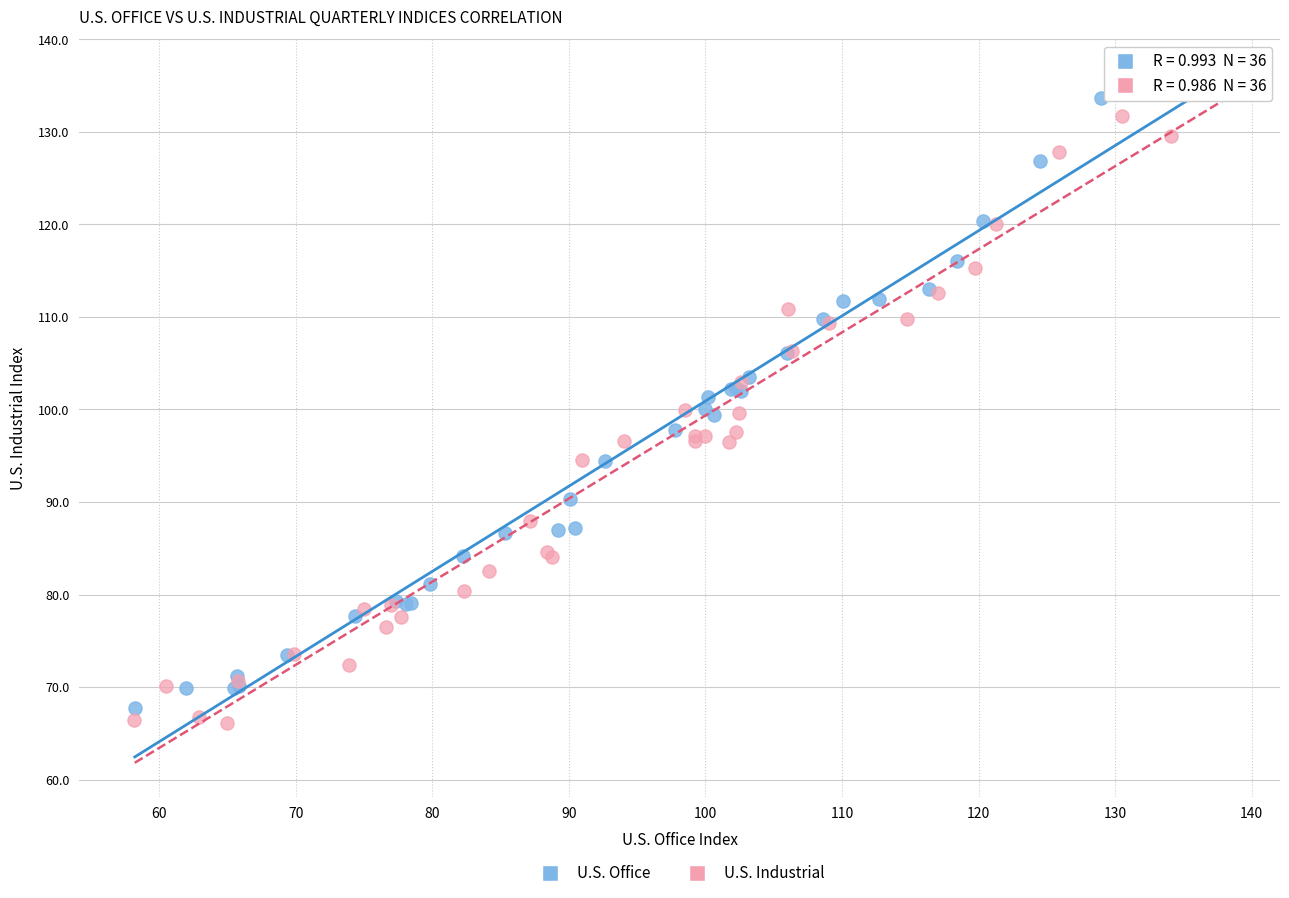

What are all the series names shown in the legend?

U.S. Office, U.S. Industrial